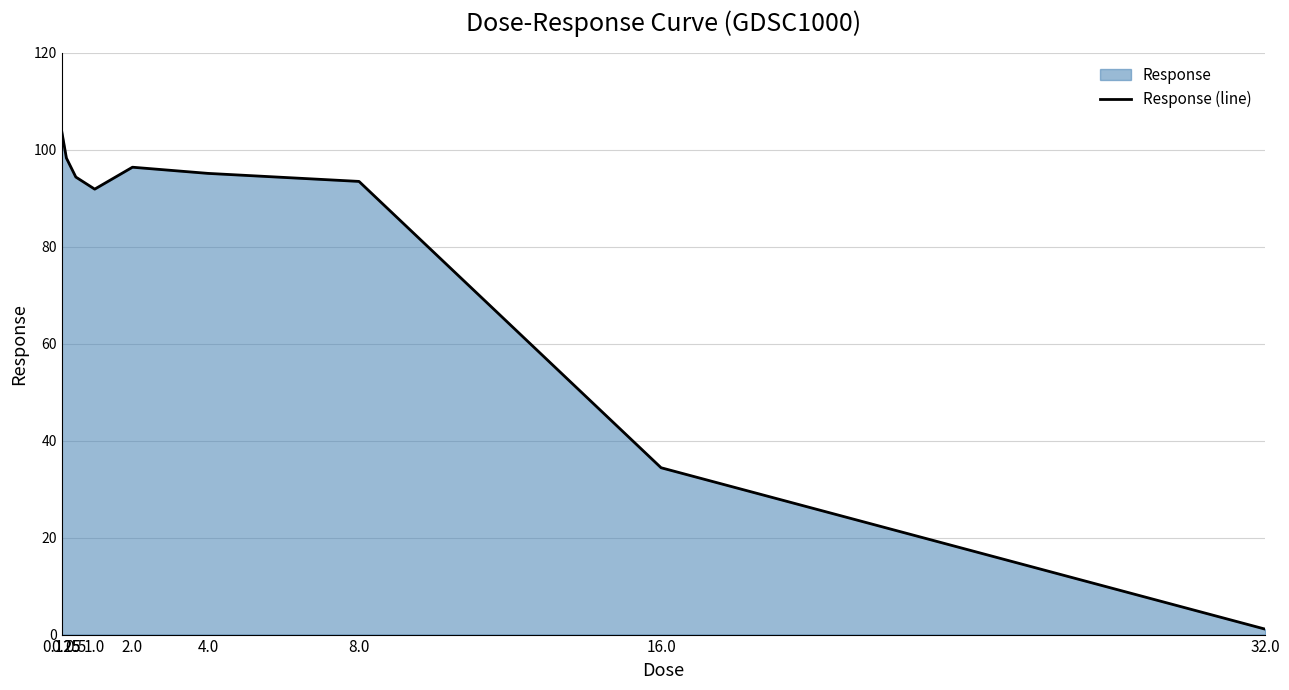

What value does the data have at 1.0?

91.9